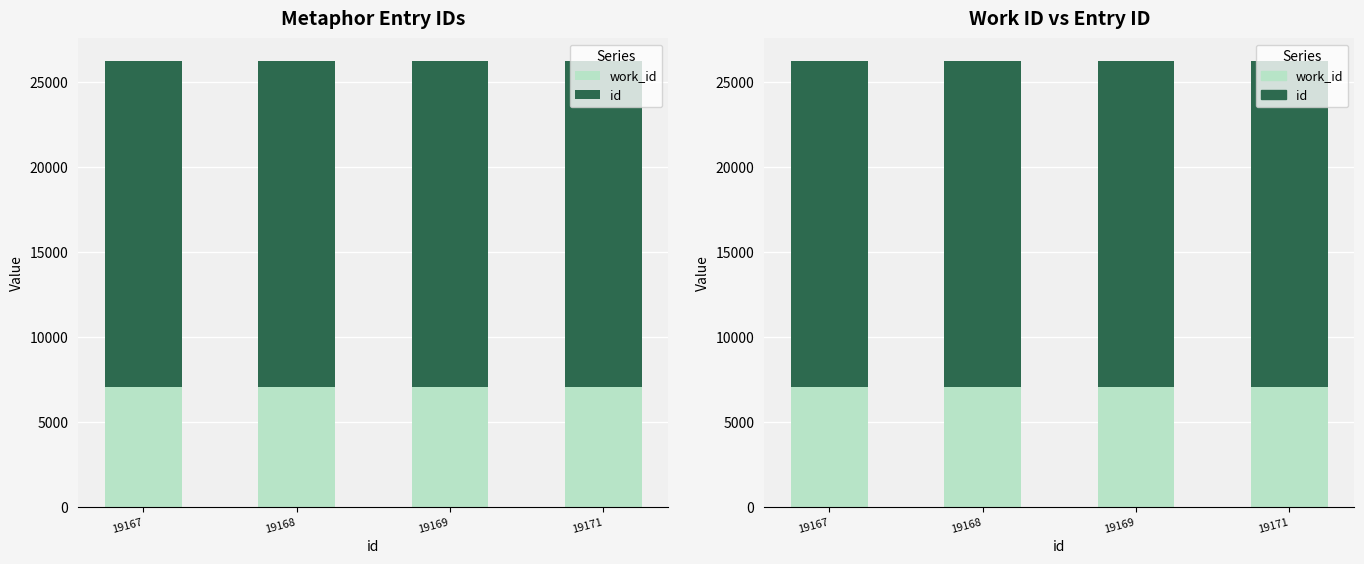

What value does the work_id series have at 19168?

7094